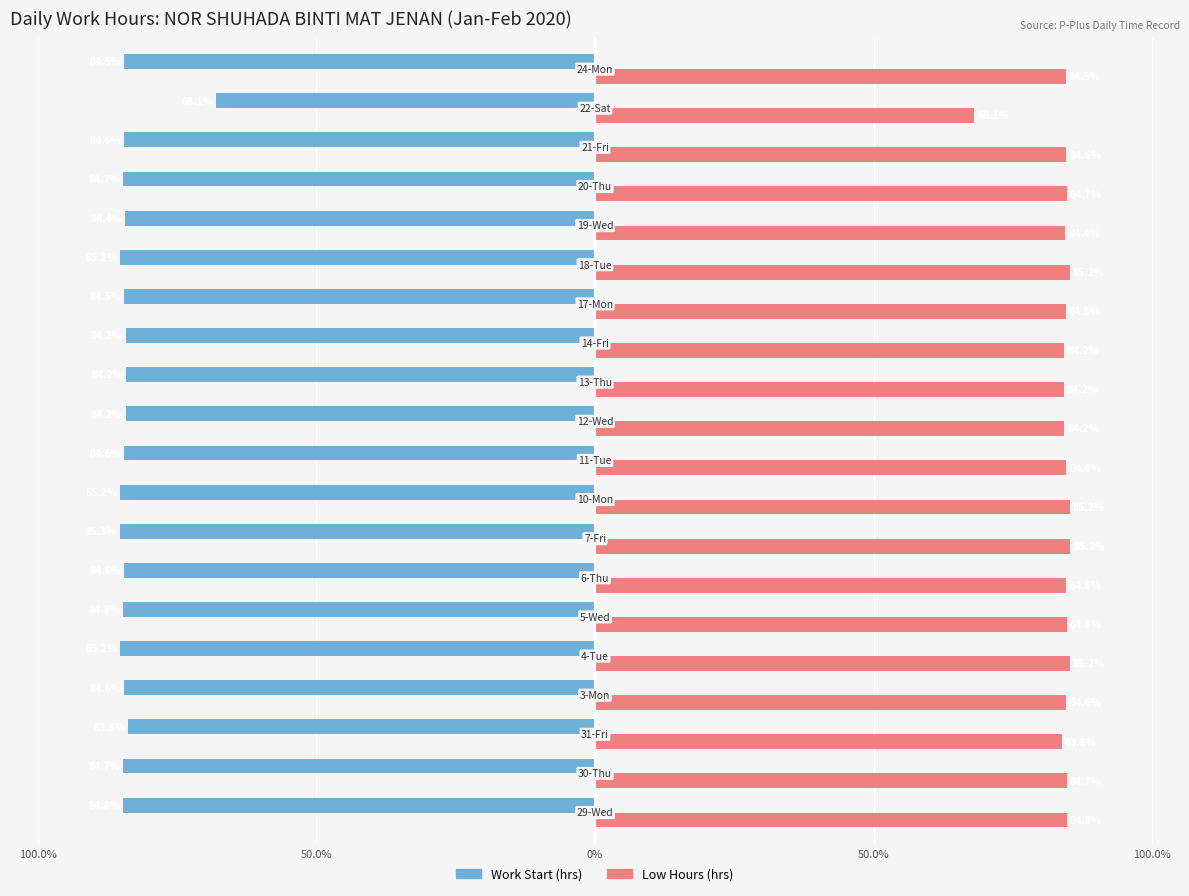

How many groups of bars are there?

20